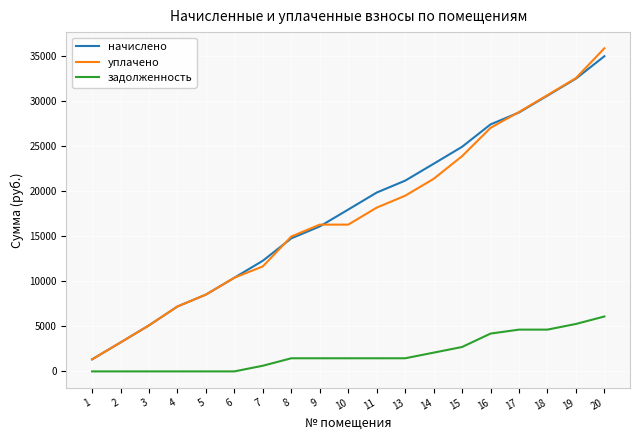

How many values in the задолженность series exceed 1459?

12